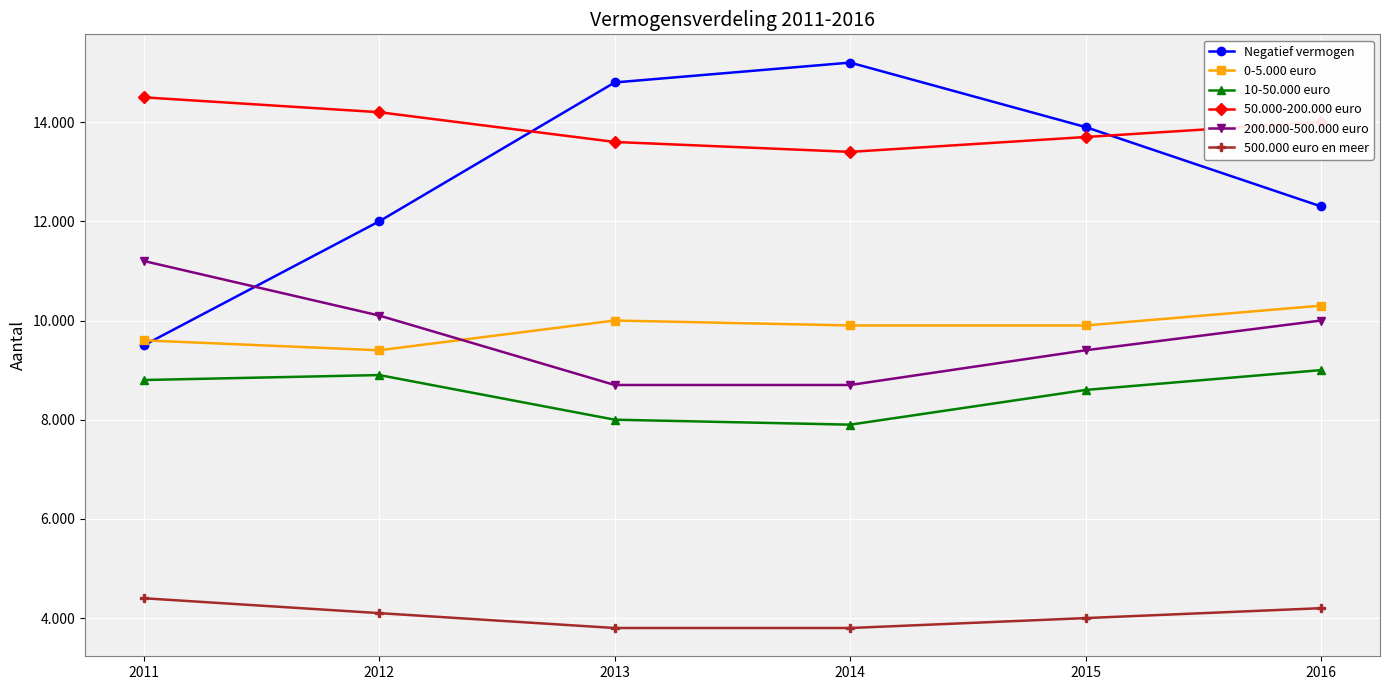

True or false: 500.000 euro en meer and 0-5.000 euro cross at least once.

False